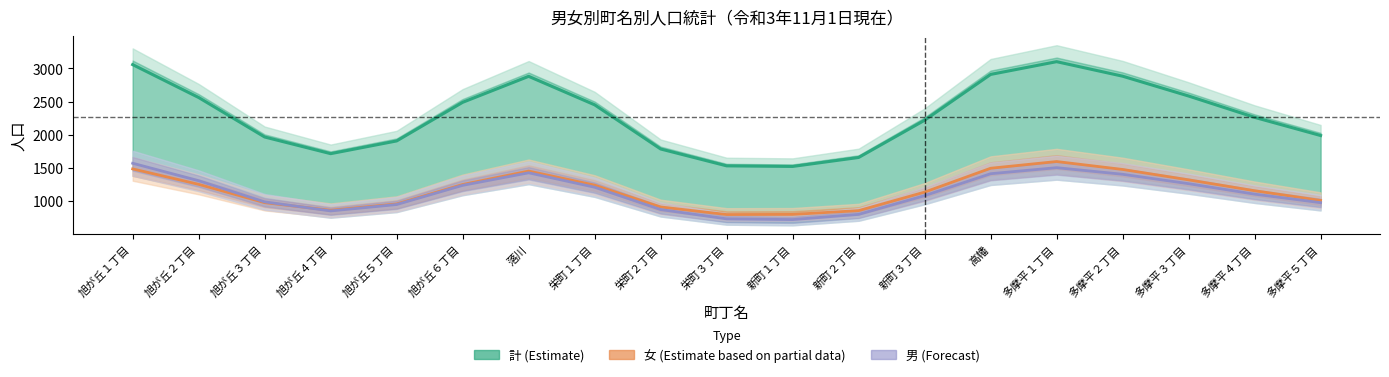

Which category has the lowest value in the 計 (Estimate) series?

新町１丁目